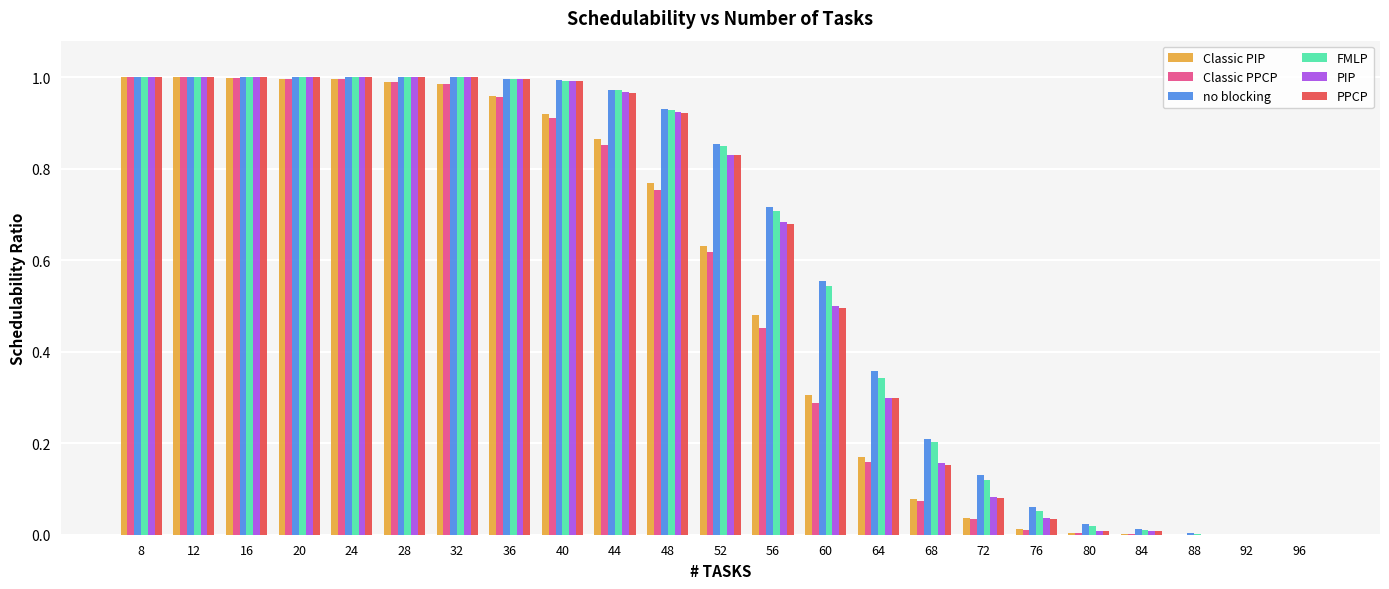

Which series changed the most between 60 and 80?

no blocking